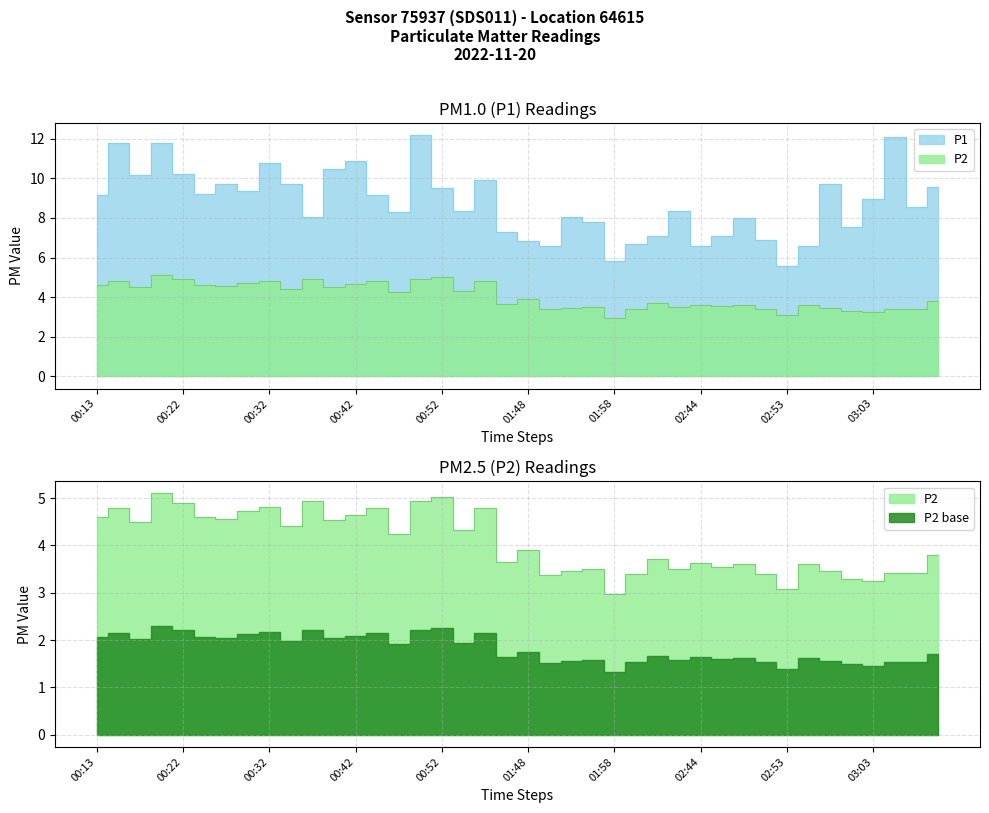

How many data points does each series have?

40